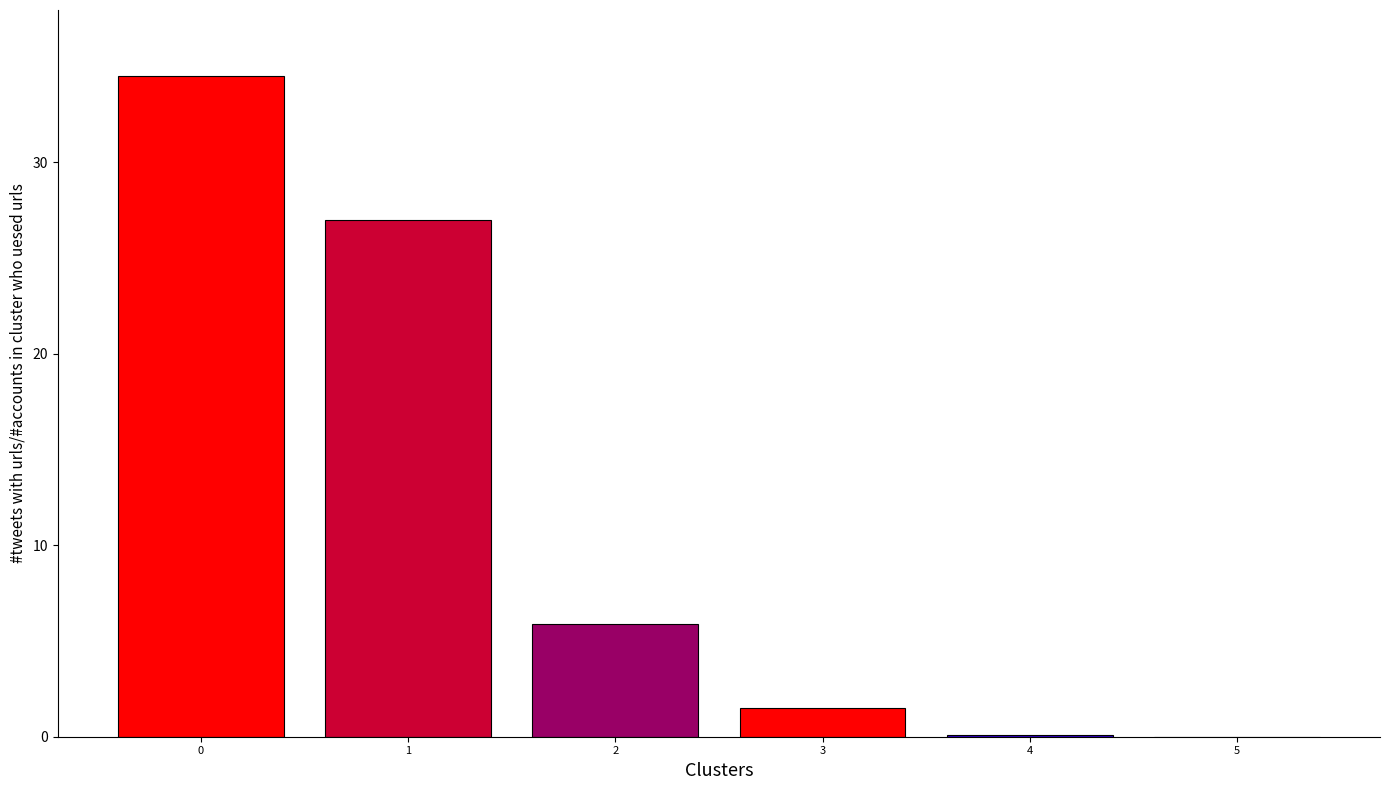

True or false: the data shows 0.1 at 4.

True